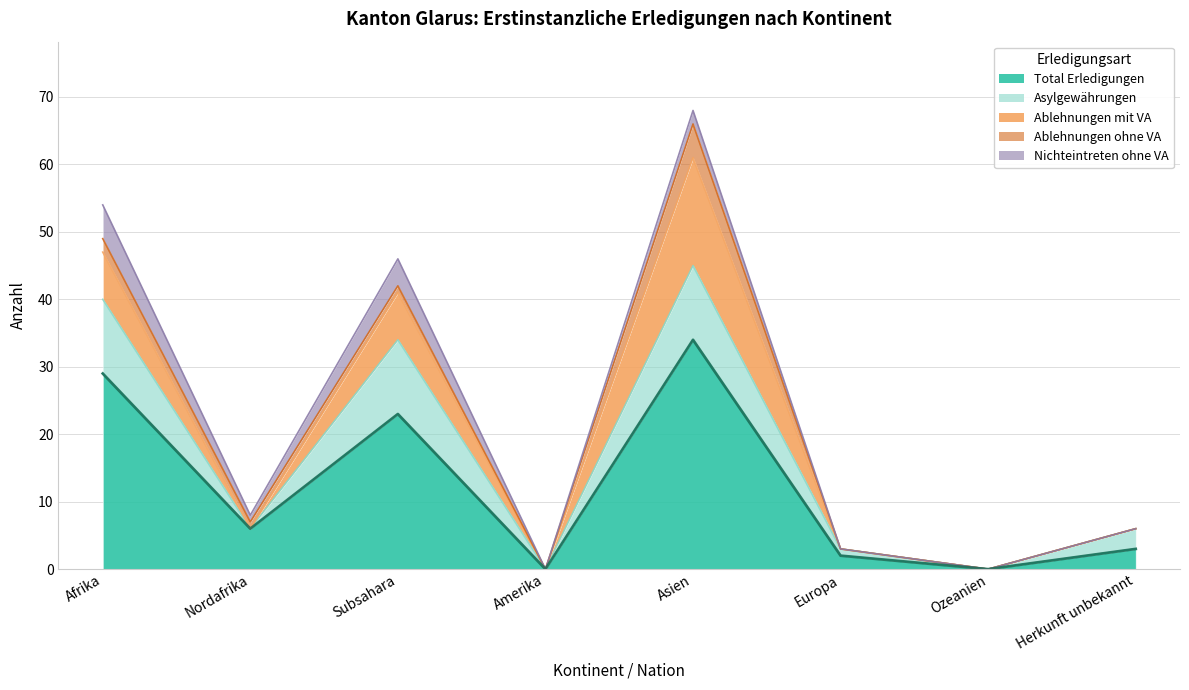

Between which two adjacent categories do Ablehnungen ohne VA and Asylgewährungen first intersect?

Afrika and Nordafrika